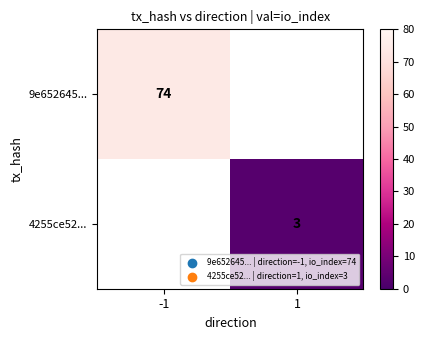

Which category has the lowest value across all series?

1